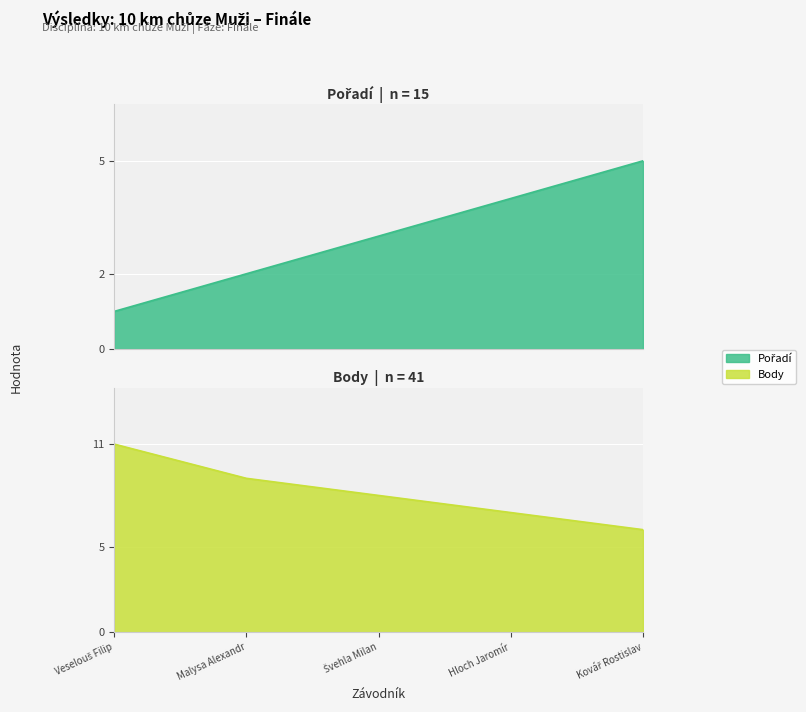

List the series in order of their peak value, lowest first.

Pořadí, Body